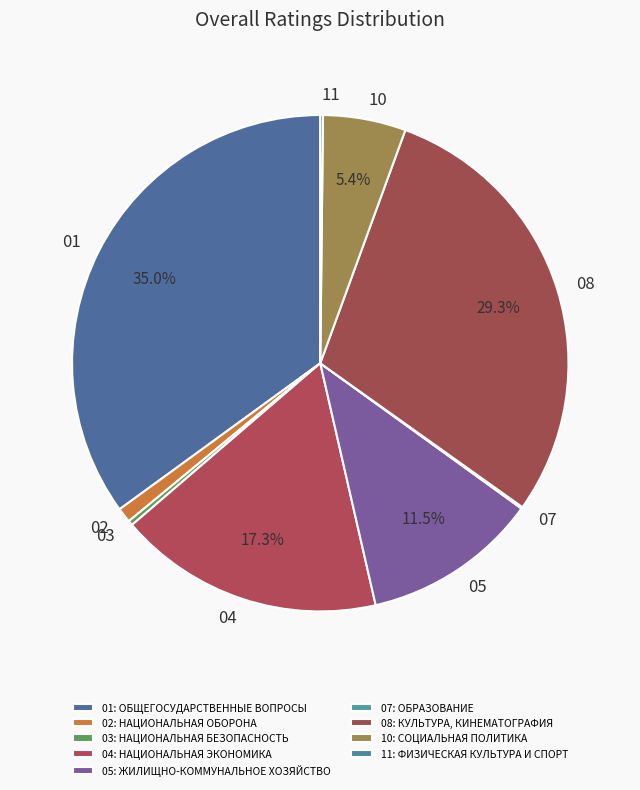

How much of the chart is everything except 10?

94.6%